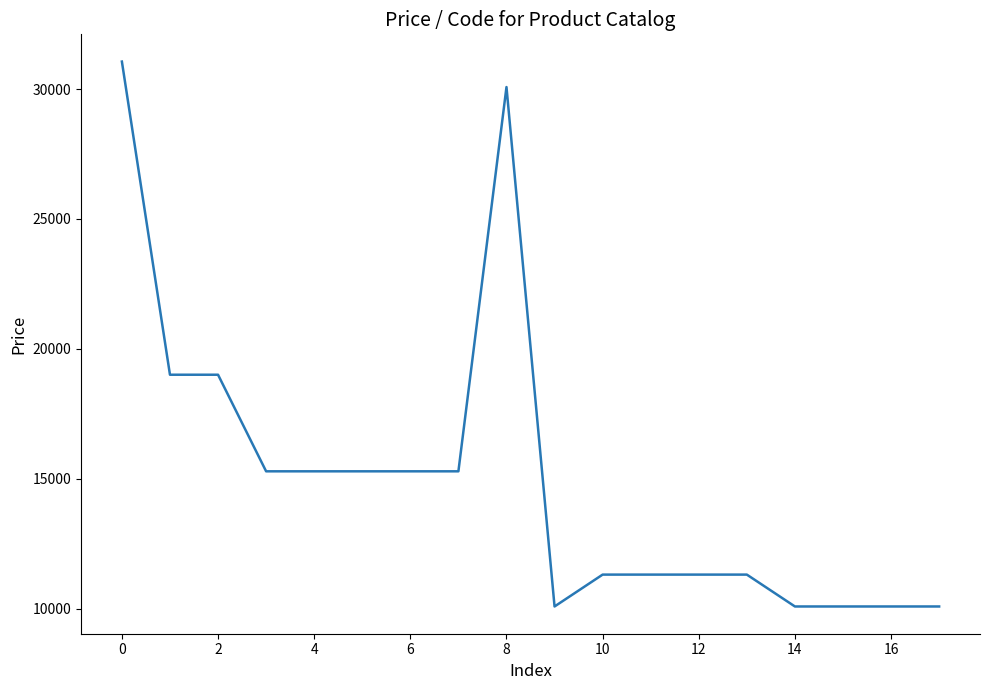

What is the difference between the maximum and minimum values?

20972.6